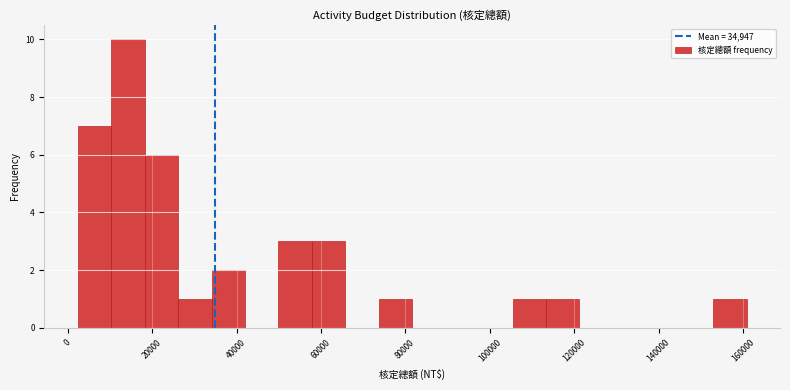

Read against the x-axis, roughly where is the centre of the tallest bar?

14000